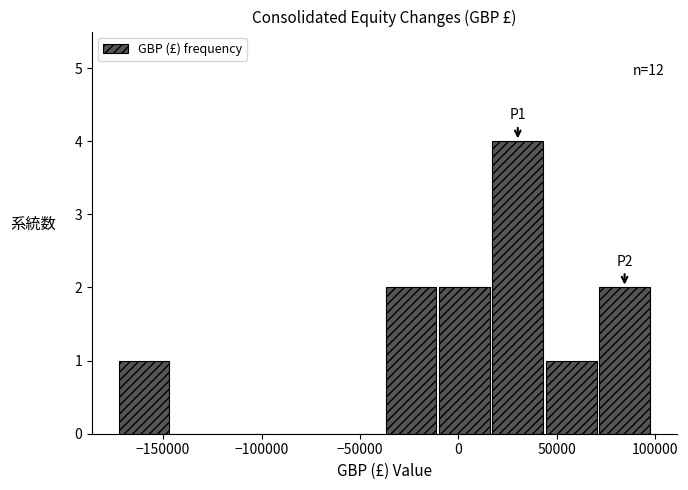

Which range on the x-axis has the tallest bar?

15000 to 45000